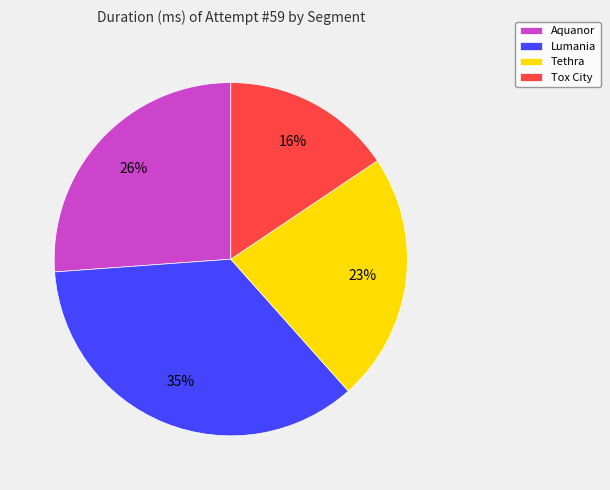

Combined, do Lumania and Tox City account for over 50%?

Yes